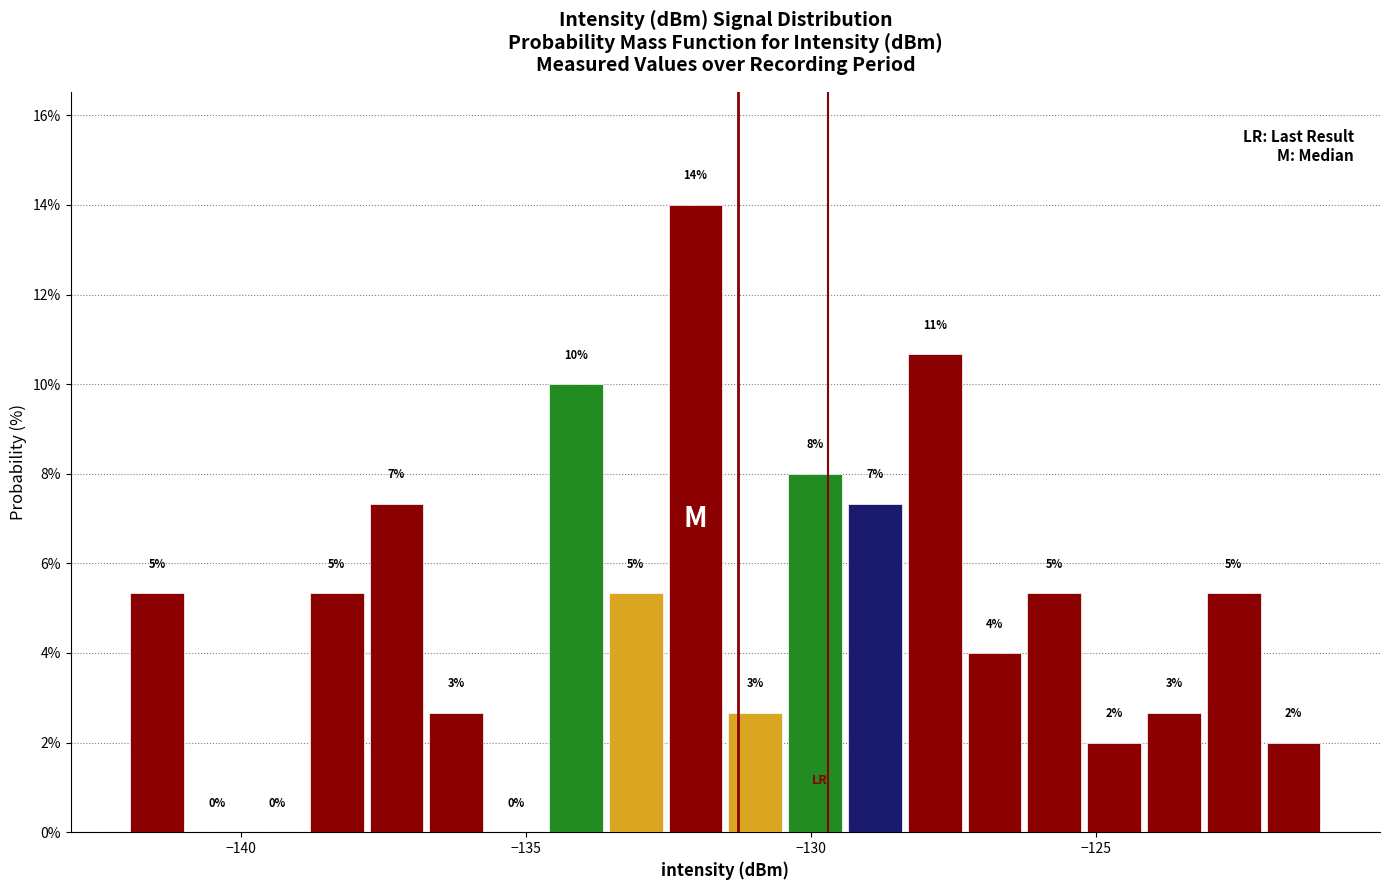

Around what value on the x-axis is the tallest bar? Give the approximate position of its centre, as read against the axis.

-132.0